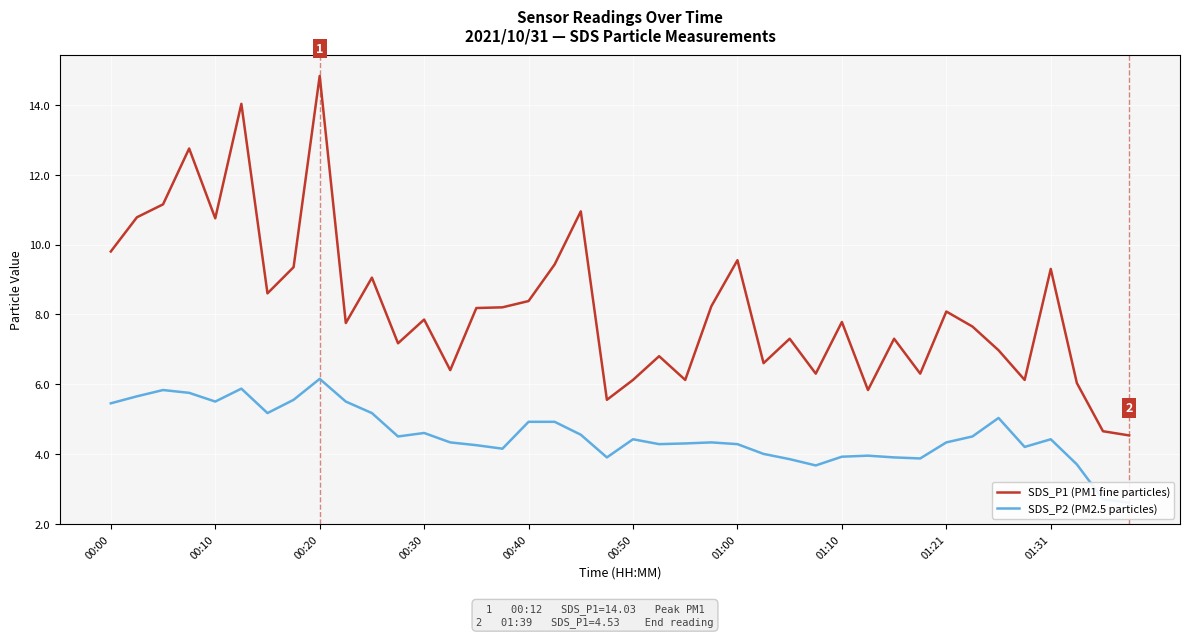

True or false: SDS_P1 (PM1 fine particles) has more than 1 interior local peaks.

True